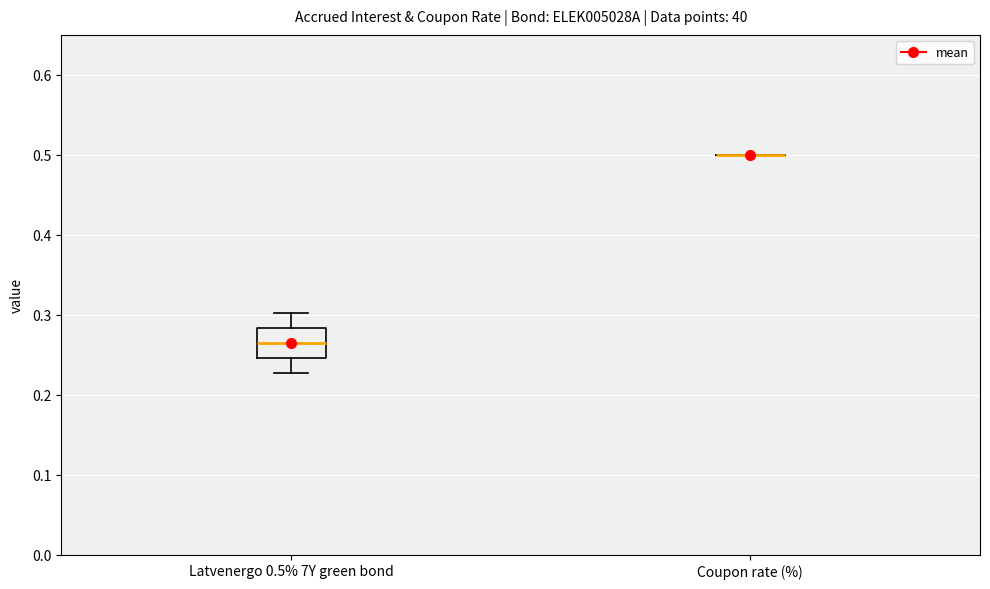

Where does the lower whisker of the box for Latvenergo 0.5% 7Y green bond end on the y-axis? The values are not printed on the chart, so give them approximately, as read against the axis.

0.23